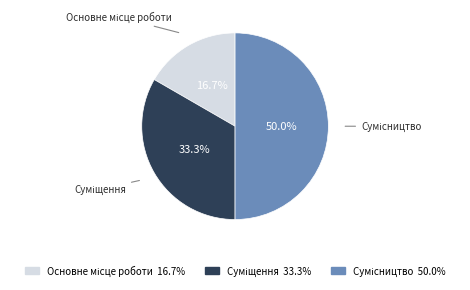

To the nearest percent, what is the difference between the Сумісництво and Суміщення slice percentages?

17%